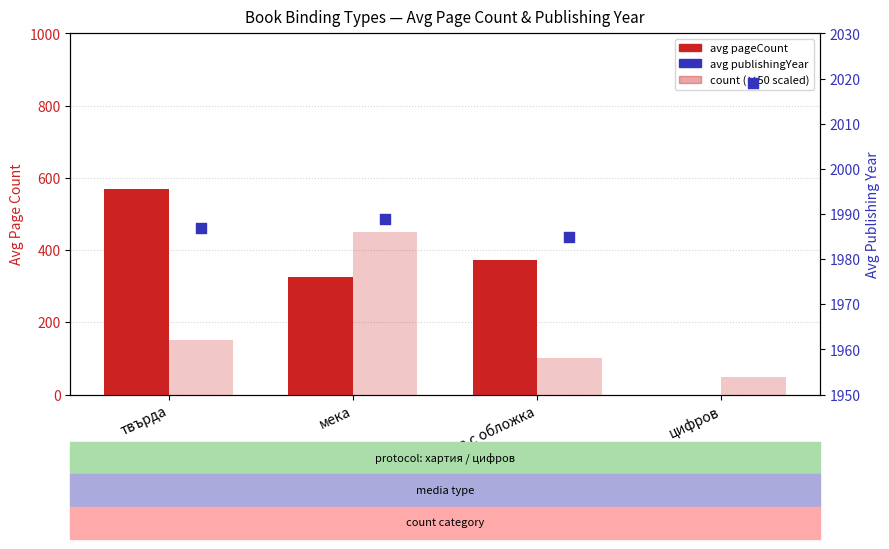

Which series reaches the maximum Y coordinate?

avg publishingYear